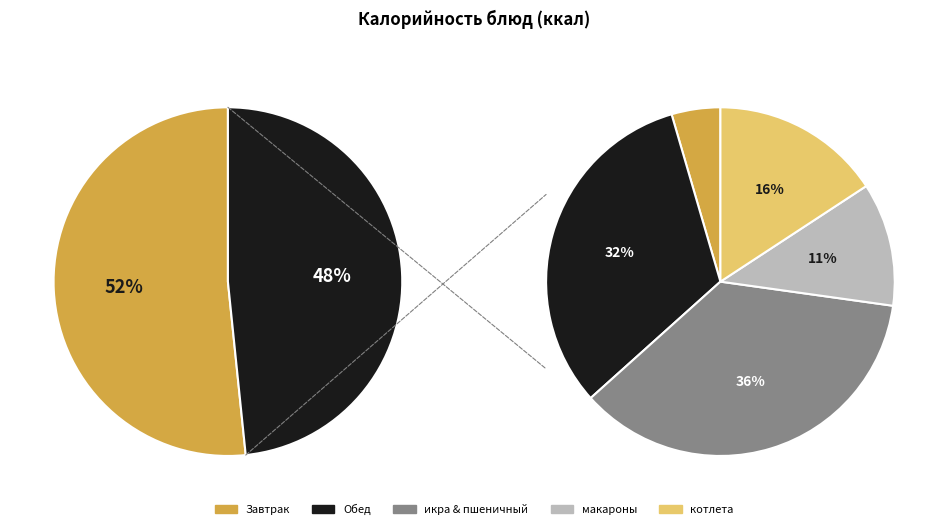

How much of the chart is everything except картофельное пюре?

88.3%